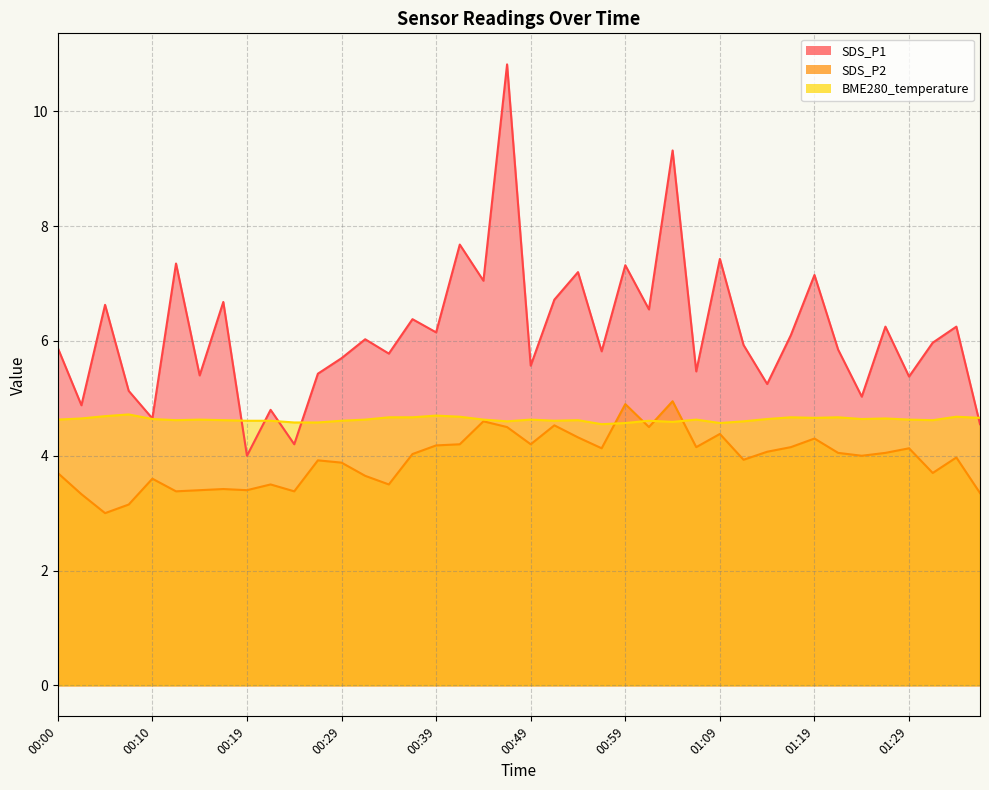

The value of BME280_temperature at 00:00 is 4.6. True or false?

True